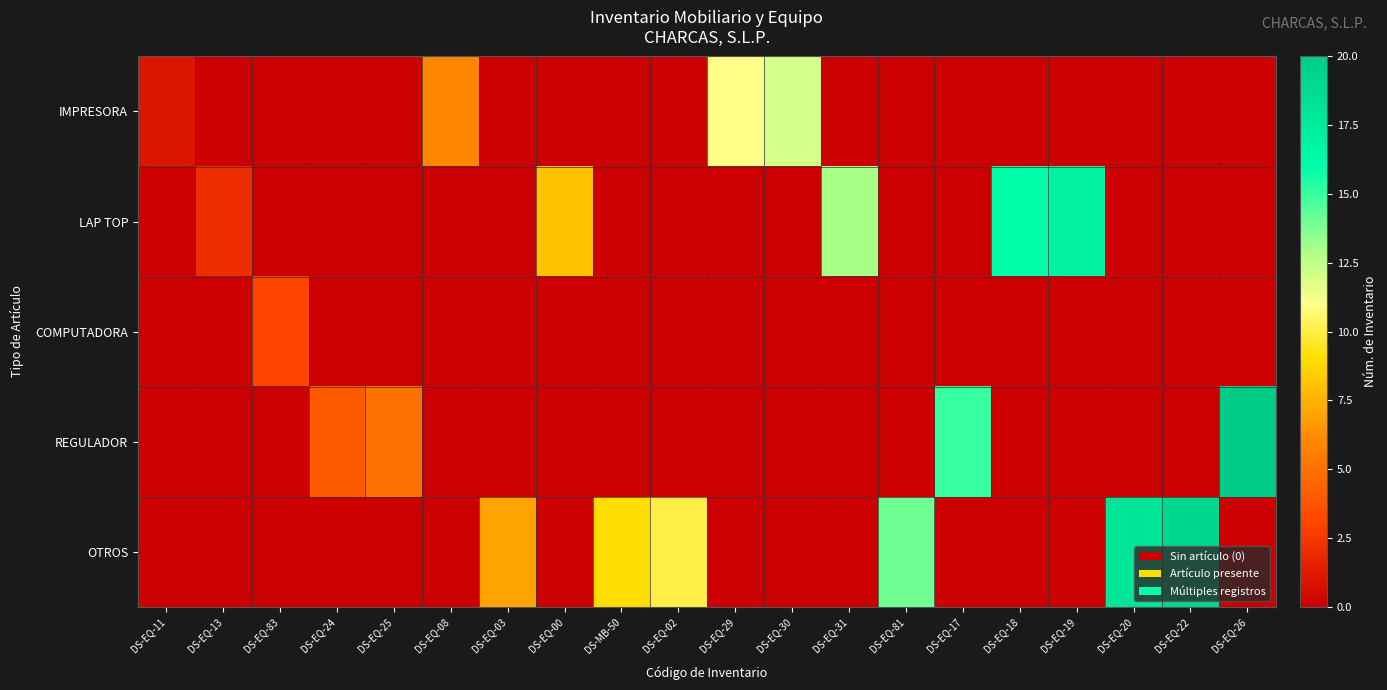

Reading left to right, transcribe all the data shown in this chart.

IMPRESORA: DS-EQ-11=1	DS-EQ-13=0	DS-EQ-83=0	DS-EQ-24=0	DS-EQ-25=0	DS-EQ-08=6	DS-EQ-03=0	DS-EQ-00=0	DS-MB-50=0	DS-EQ-02=0	DS-EQ-29=11	DS-EQ-30=12	DS-EQ-31=0	DS-EQ-81=0	DS-EQ-17=0	DS-EQ-18=0	DS-EQ-19=0	DS-EQ-20=0	DS-EQ-22=0	DS-EQ-26=0
LAP TOP: DS-EQ-11=0	DS-EQ-13=2	DS-EQ-83=0	DS-EQ-24=0	DS-EQ-25=0	DS-EQ-08=0	DS-EQ-03=0	DS-EQ-00=8	DS-MB-50=0	DS-EQ-02=0	DS-EQ-29=0	DS-EQ-30=0	DS-EQ-31=13	DS-EQ-81=0	DS-EQ-17=0	DS-EQ-18=16	DS-EQ-19=17	DS-EQ-20=0	DS-EQ-22=0	DS-EQ-26=0
COMPUTADORA: DS-EQ-11=0	DS-EQ-13=0	DS-EQ-83=3	DS-EQ-24=0	DS-EQ-25=0	DS-EQ-08=0	DS-EQ-03=0	DS-EQ-00=0	DS-MB-50=0	DS-EQ-02=0	DS-EQ-29=0	DS-EQ-30=0	DS-EQ-31=0	DS-EQ-81=0	DS-EQ-17=0	DS-EQ-18=0	DS-EQ-19=0	DS-EQ-20=0	DS-EQ-22=0	DS-EQ-26=0
REGULADOR: DS-EQ-11=0	DS-EQ-13=0	DS-EQ-83=0	DS-EQ-24=4	DS-EQ-25=5	DS-EQ-08=0	DS-EQ-03=0	DS-EQ-00=0	DS-MB-50=0	DS-EQ-02=0	DS-EQ-29=0	DS-EQ-30=0	DS-EQ-31=0	DS-EQ-81=0	DS-EQ-17=15	DS-EQ-18=0	DS-EQ-19=0	DS-EQ-20=0	DS-EQ-22=0	DS-EQ-26=20
OTROS: DS-EQ-11=0	DS-EQ-13=0	DS-EQ-83=0	DS-EQ-24=0	DS-EQ-25=0	DS-EQ-08=0	DS-EQ-03=7	DS-EQ-00=0	DS-MB-50=9	DS-EQ-02=10	DS-EQ-29=0	DS-EQ-30=0	DS-EQ-31=0	DS-EQ-81=14	DS-EQ-17=0	DS-EQ-18=0	DS-EQ-19=0	DS-EQ-20=18	DS-EQ-22=19	DS-EQ-26=0